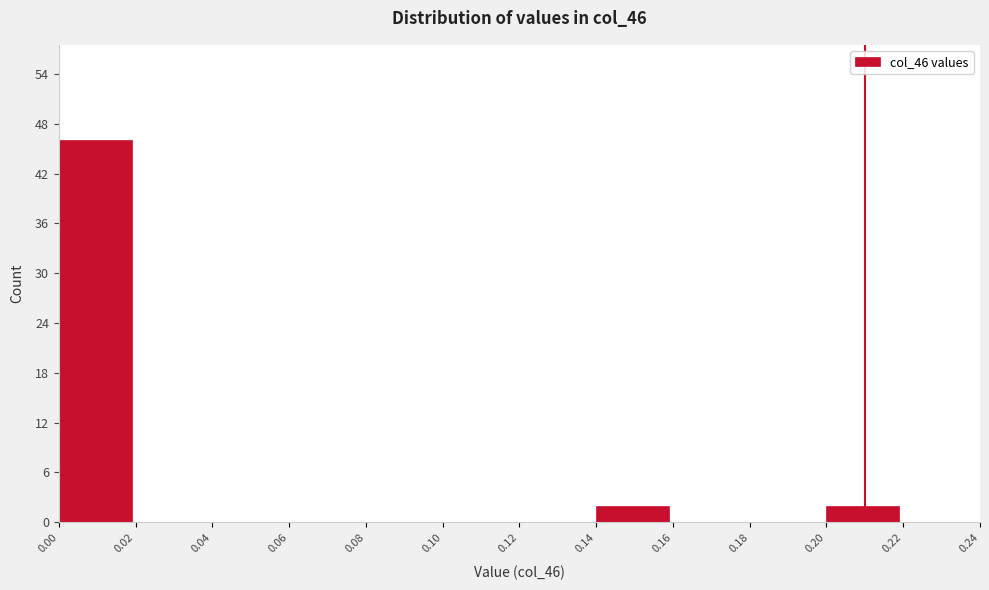

What is the height of the bar covering 0.14 to 0.16 on the x-axis? The values are not printed on the chart, so give them approximately, as read against the axis.

2